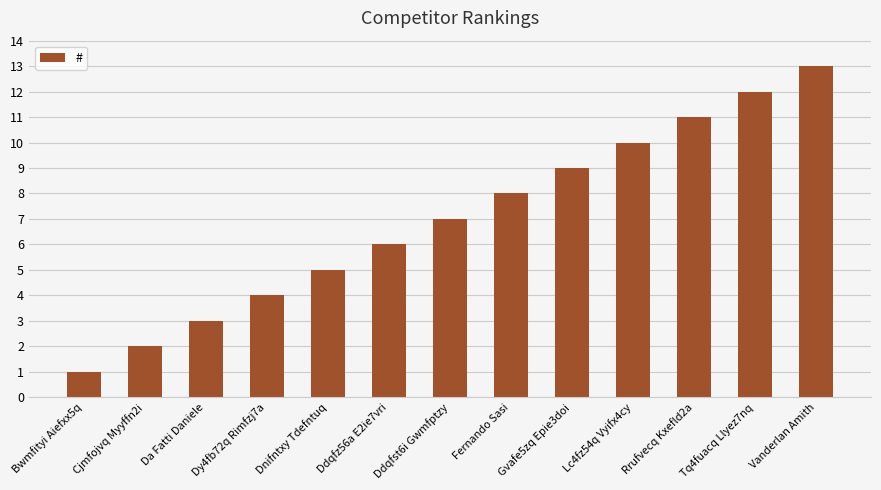

What is the change in value from Da Fatti Daniele to Lc4fz54q Vyifx4cy?

+7